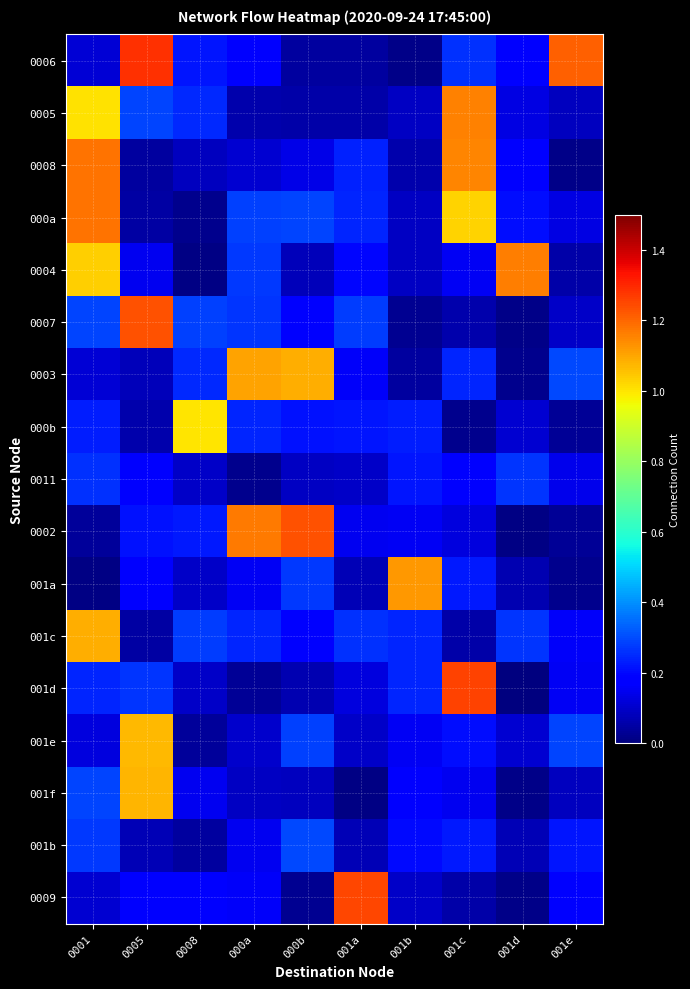

Which category has the highest value across all series?

0005